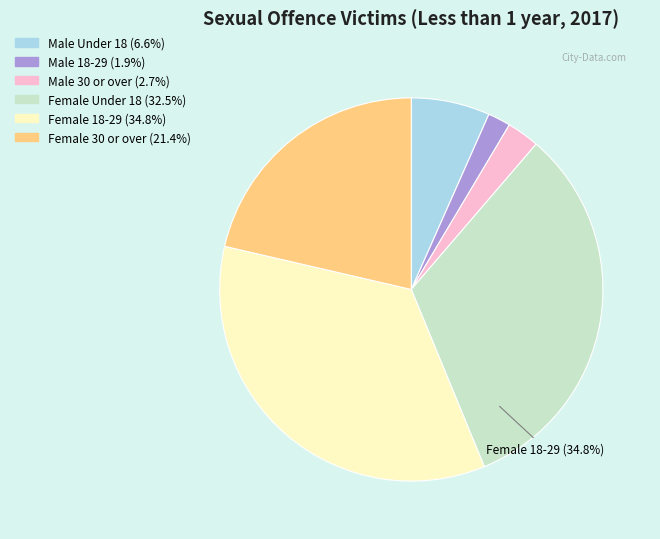

Is the sum of Female 18-29 and Male 30 or over greater than half?

No